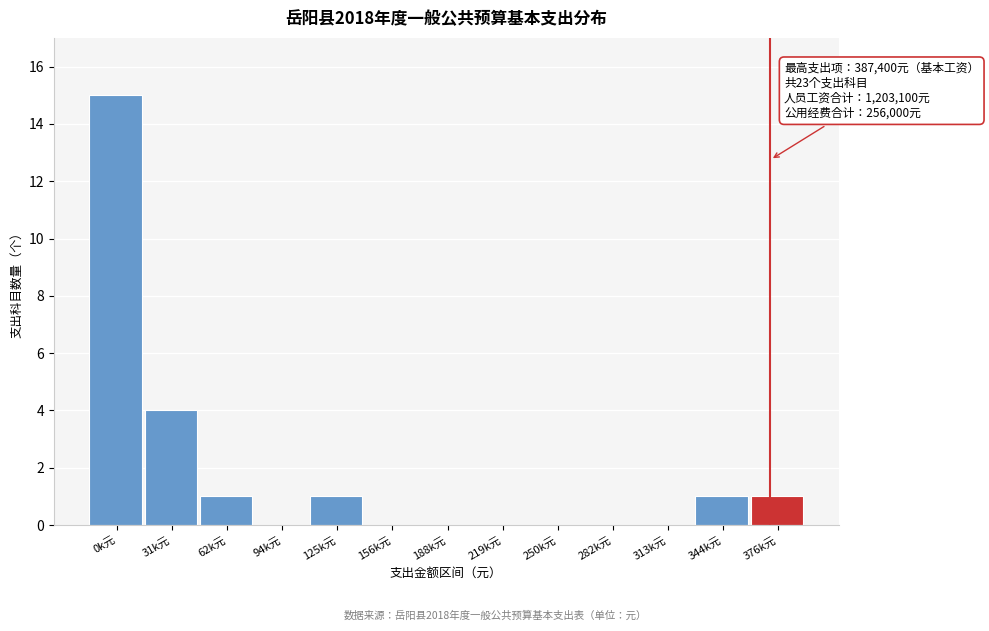

Reading right to left, extract all data points from this chart.

376k元=1	344k元=1	313k元=0	282k元=0	250k元=0	219k元=0	188k元=0	156k元=0	125k元=1	94k元=0	62k元=1	31k元=4	0k元=15